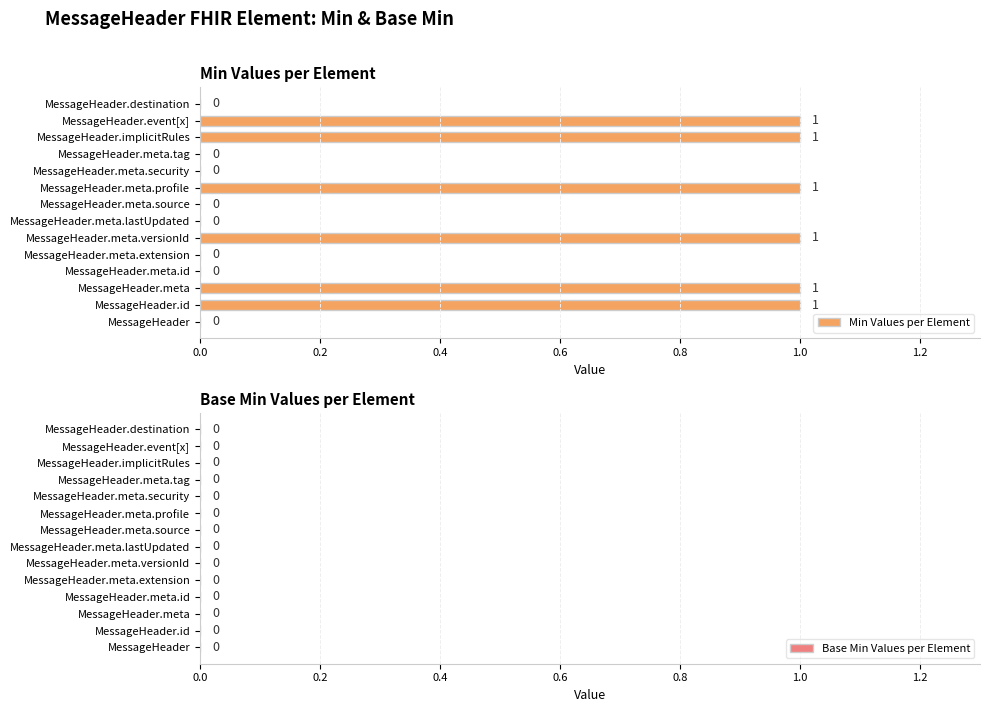

How many positive values are there?

6